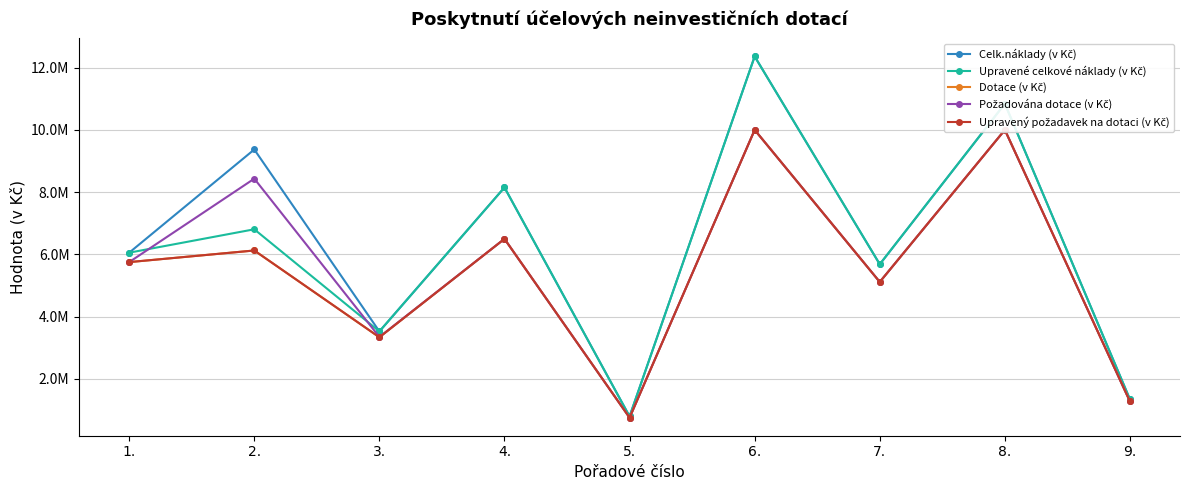

Count the Celk.náklady (v Kč) values in the range 3527159 to 9370938.

5